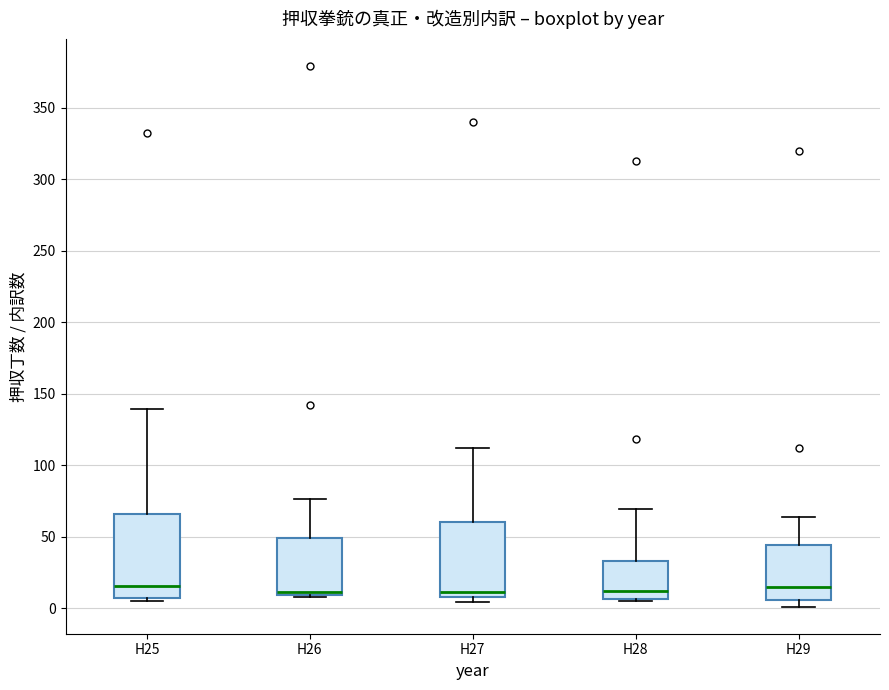

Reading left to right, read every box against the y-axis: the position of its median line, the range the box covers, and the ends of its whiskers. The values are not printed on the chart, so give them approximately, as read against the axis.

H25: median 15, box 5 to 65, whiskers 5 (just below the box's lower edge) to 140
H26: median 10 (just above the box's lower edge), box 10 to 50, whiskers 10 to 75
H27: median 10 (just above the box's lower edge), box 10 to 60, whiskers 5 to 110
H28: median 10, box 5 to 35, whiskers 5 to 70
H29: median 15, box 5 to 45, whiskers 0 to 65